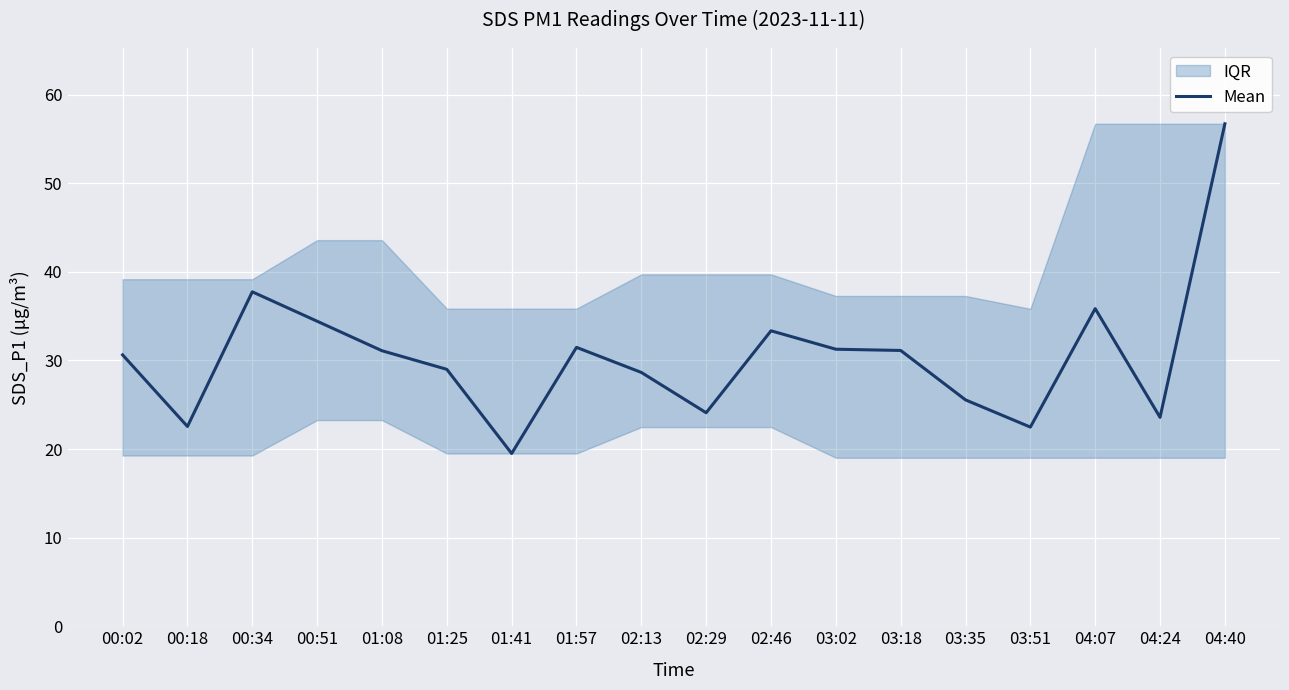

What is the difference between the second highest and minimum values?

18.2